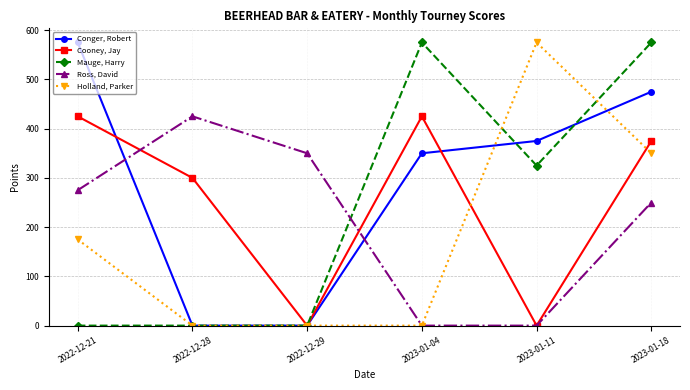

What is the difference between the highest and lowest values at 2022-12-28?

425